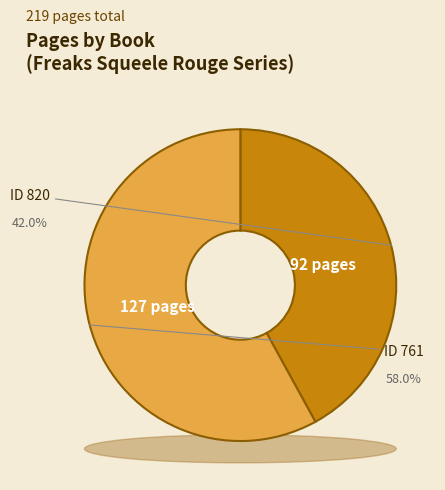

To the nearest percent, what is the combined percentage of 761 and 820?

100%